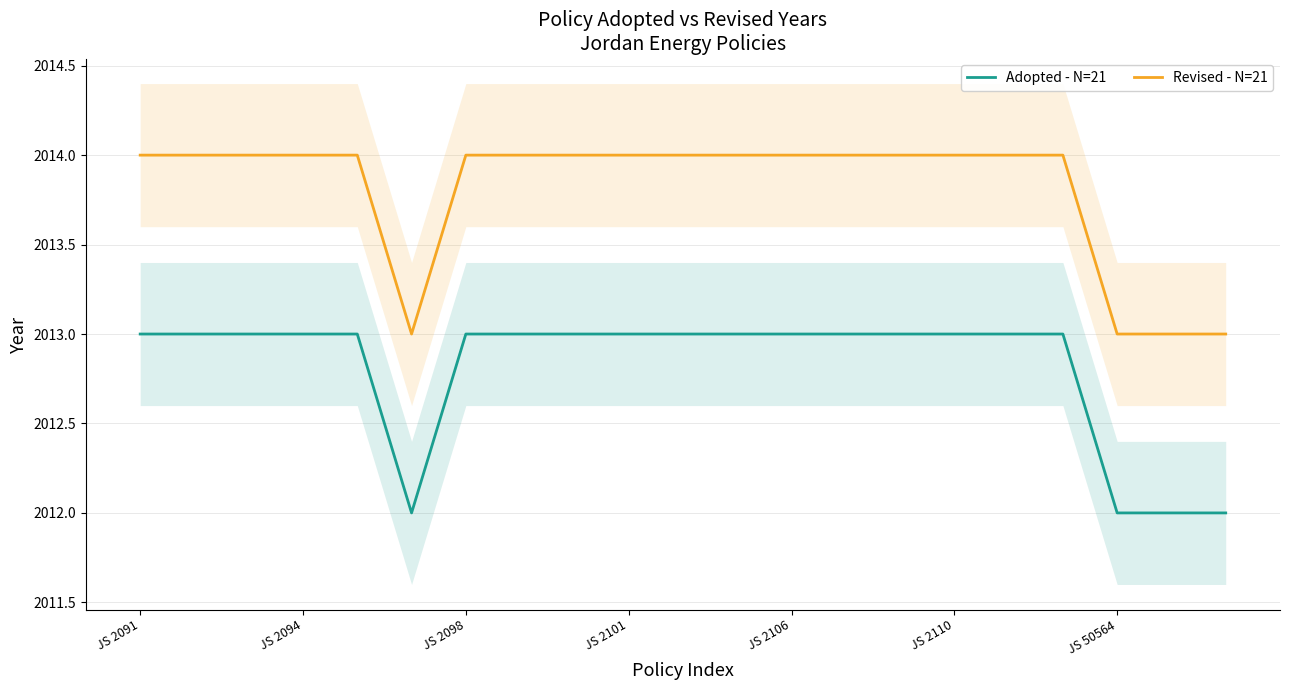

True or false: Adopted - N=21 and Revised - N=21 intersect in this chart.

False